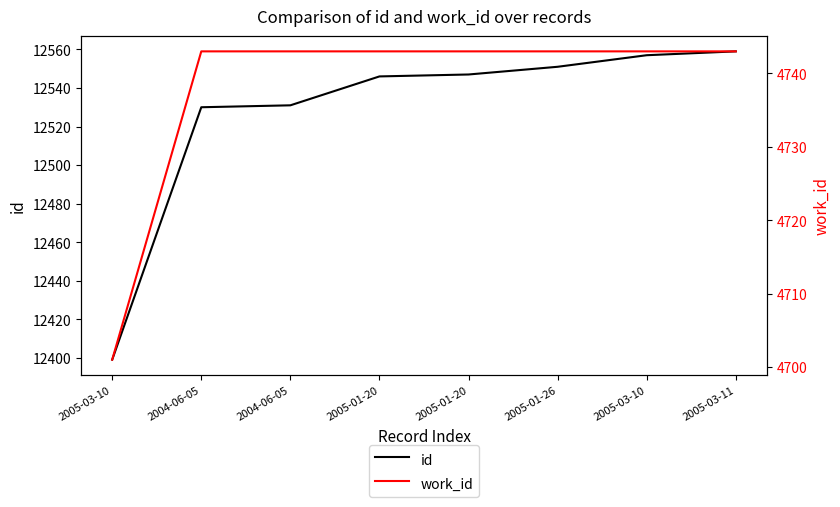

Which series changed the most between 2005-03-10 and 2005-03-11?

id